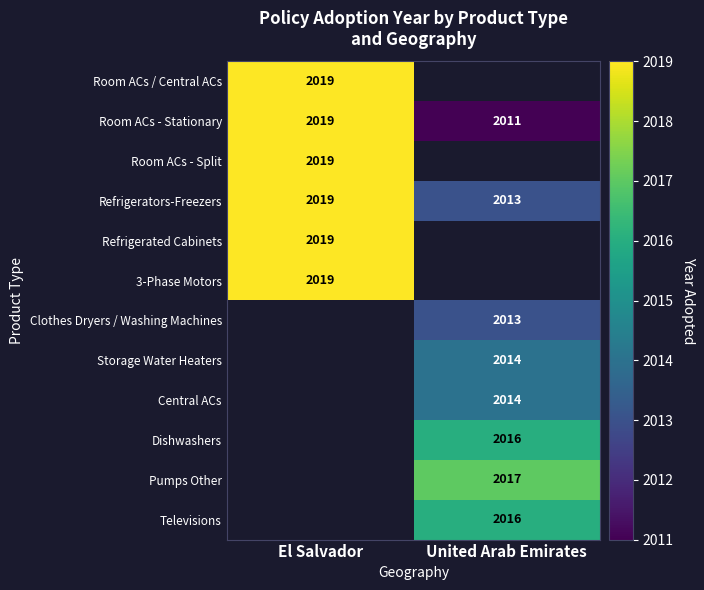

The value of Dishwashers at United Arab Emirates is 516. True or false?

False